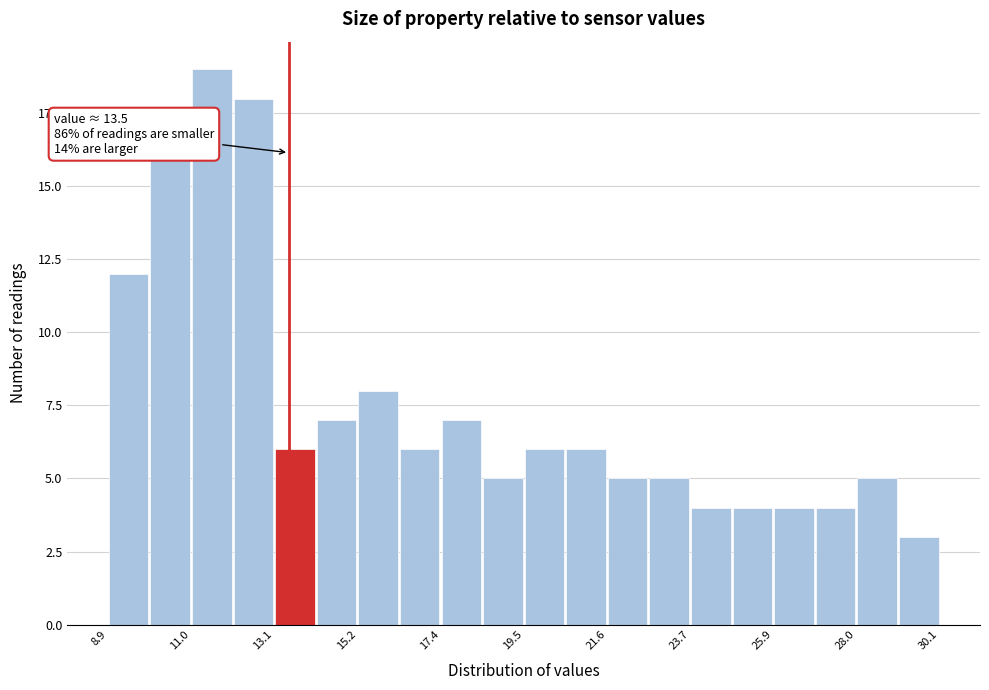

Read against the x-axis, roughly where is the centre of the tallest bar?

11.5